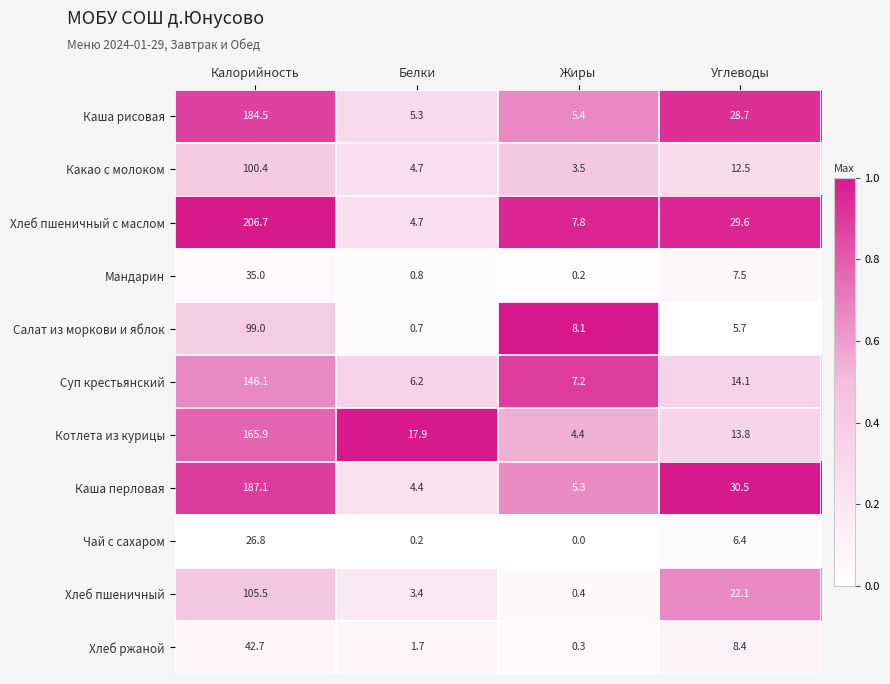

What value does the Хлеб пшеничный series have at Белки?

3.4